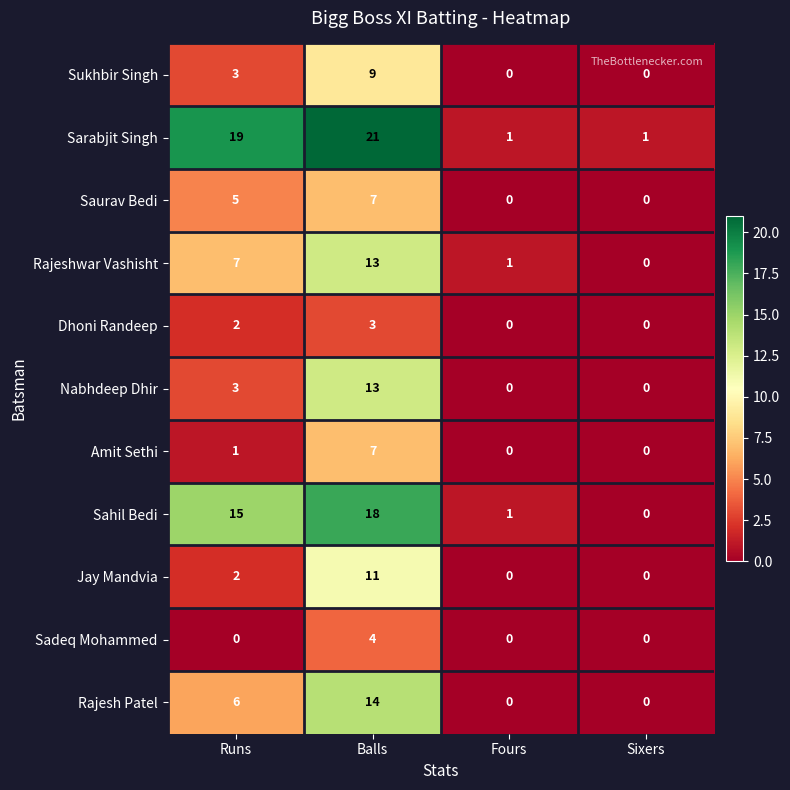

At which category is the sum across all series the highest?

Balls